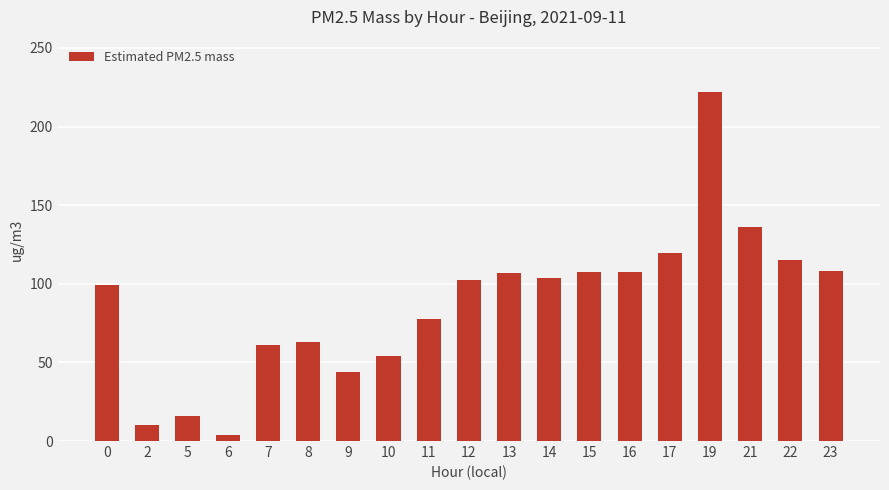

Which has a higher value, 7 or 14?

14